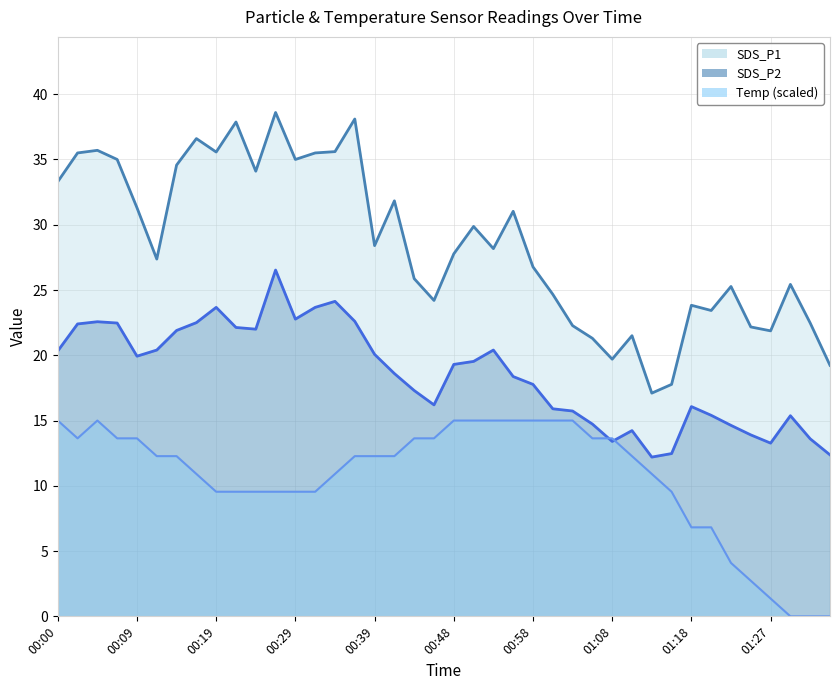

Which series has the largest range (max minus min)?

SDS_P1